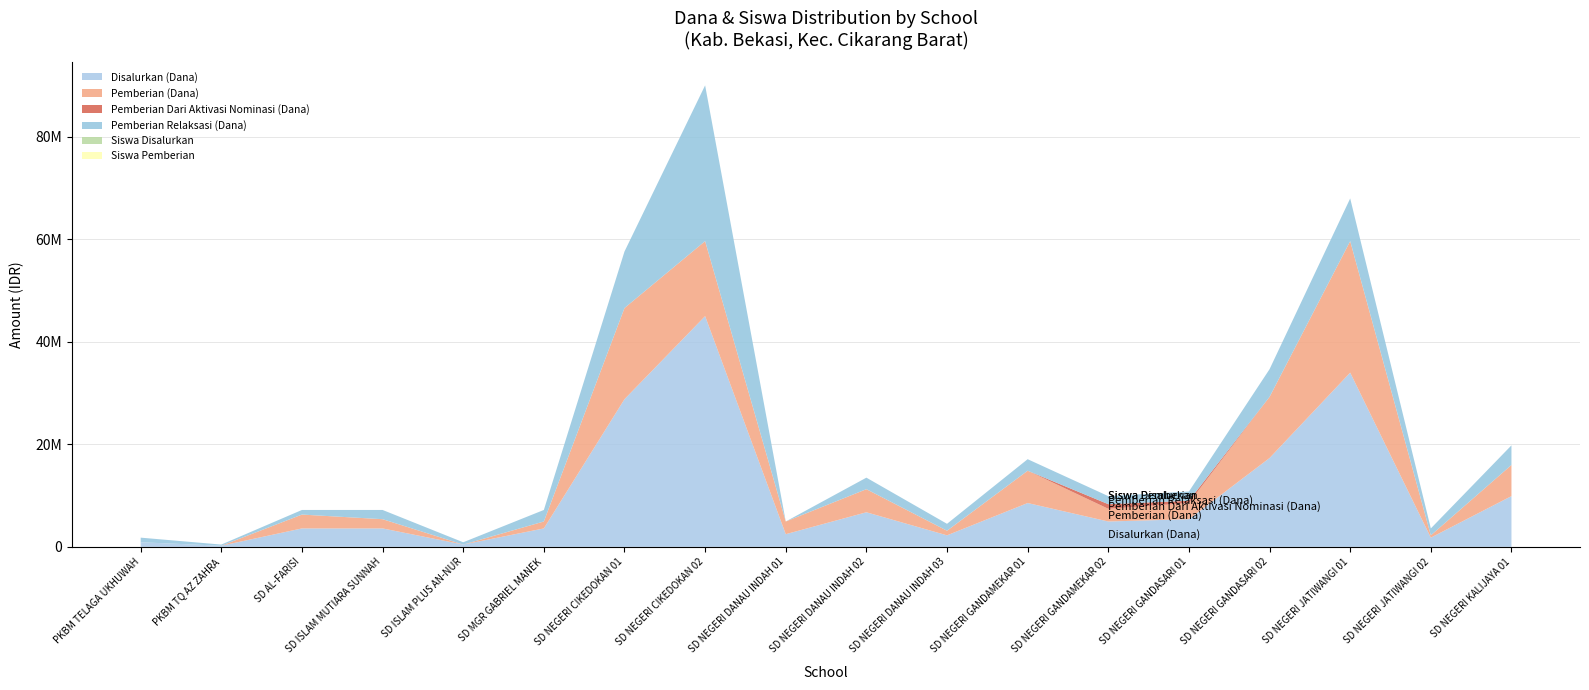

Reading left to right, what are all the values shown in this chart?

Disalurkan (Dana): 900000	225000	3600000	3600000	450000	3600000	28800000	45000000	2475000	6750000	2250000	8550000	4950000	5400000	17325000	33975000	1800000	9900000
Pemberian (Dana): 0	0	2700000	1800000	0	1350000	17775000	14625000	2475000	4500000	900000	6300000	2475000	3150000	11925000	25650000	450000	6075000
Pemberian Dari Aktivasi Nominasi (Dana): 0	0	0	0	0	0	0	0	0	0	0	0	900000	450000	0	0	0	0
Pemberian Relaksasi (Dana): 900000	225000	900000	1800000	450000	2250000	11025000	30375000	0	2250000	1350000	2250000	1575000	1800000	5400000	8325000	1350000	3825000
Siswa Disalurkan: 2	1	8	8	1	8	74	106	6	17	5	20	12	12	41	79	4	29
Siswa Pemberian: 0	0	6	4	0	3	45	34	6	10	2	15	6	7	28	57	1	14